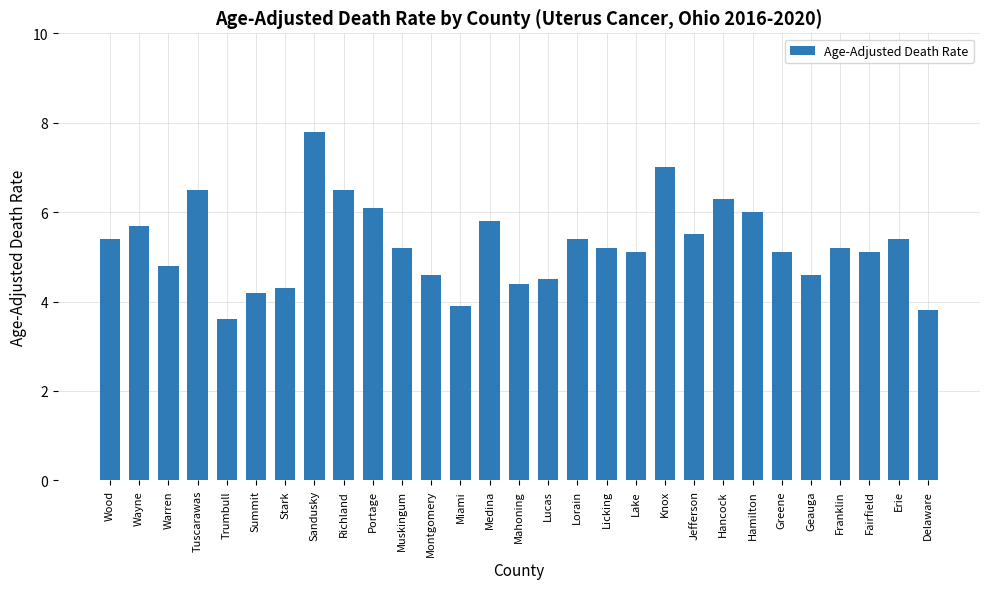

Reading right to left, transcribe all the data shown in this chart.

3.8	5.4	5.1	5.2	4.6	5.1	6.0	6.3	5.5	7.0	5.1	5.2	5.4	4.5	4.4	5.8	3.9	4.6	5.2	6.1	6.5	7.8	4.3	4.2	3.6	6.5	4.8	5.7	5.4